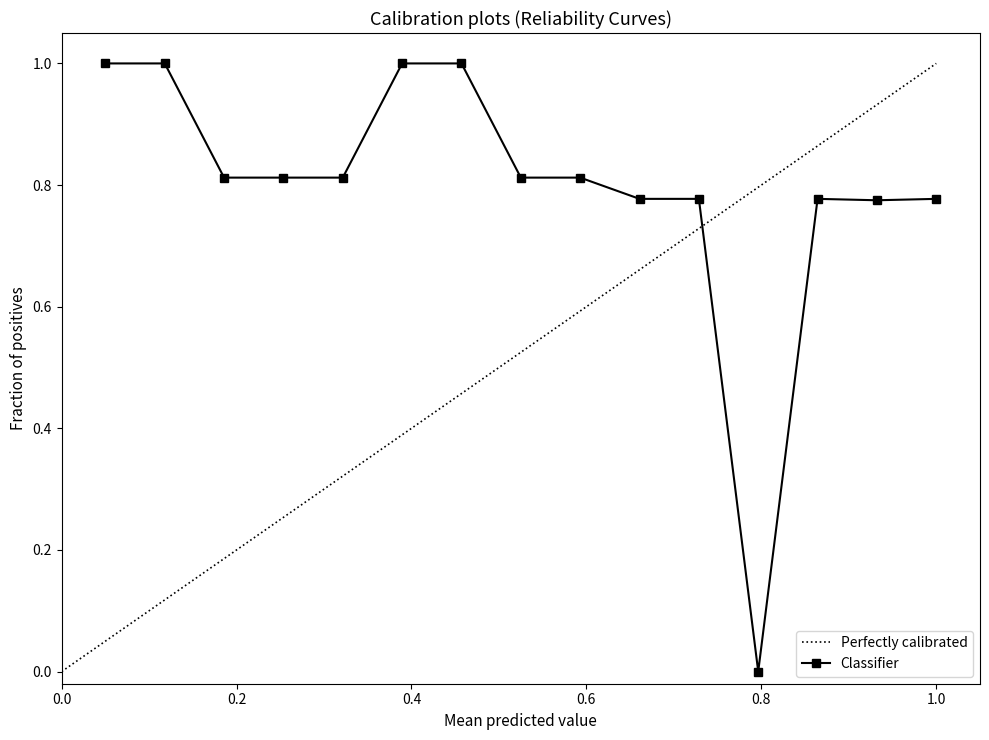

What is the difference between the maximum and minimum values?

1.0